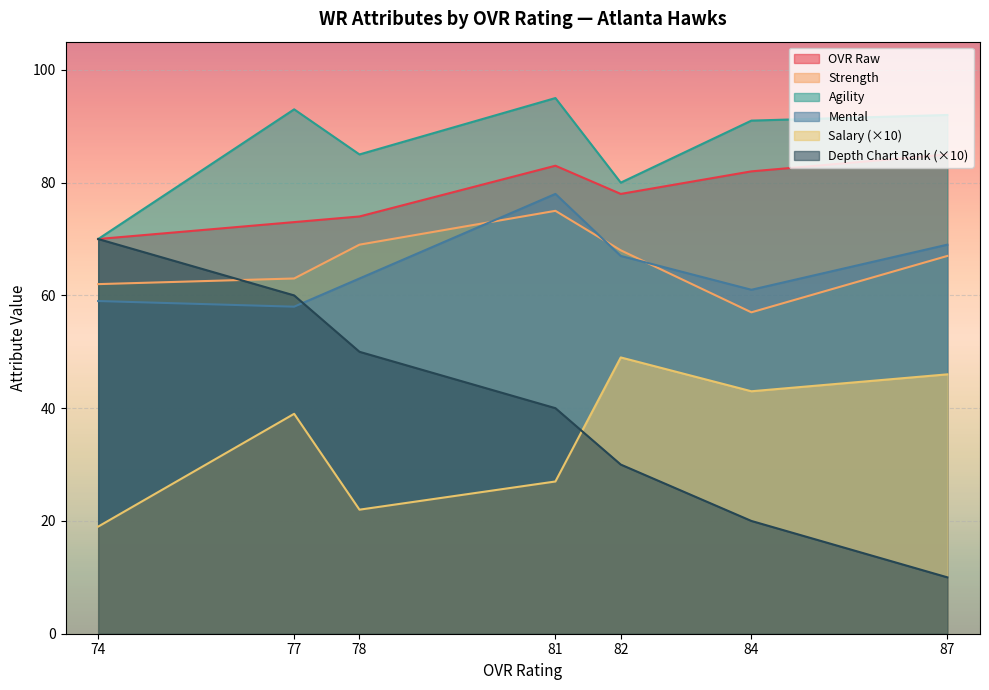

What is the difference between the highest and lowest values at 74?

51